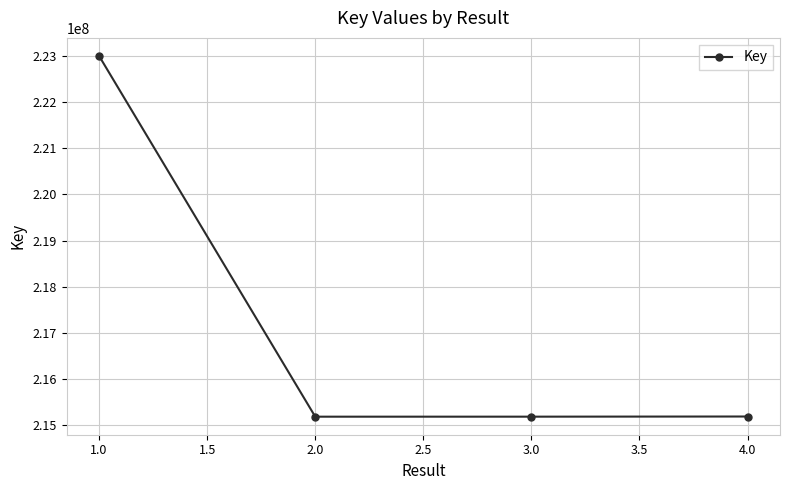

Between 1.0 and 4.0, which is larger?

1.0